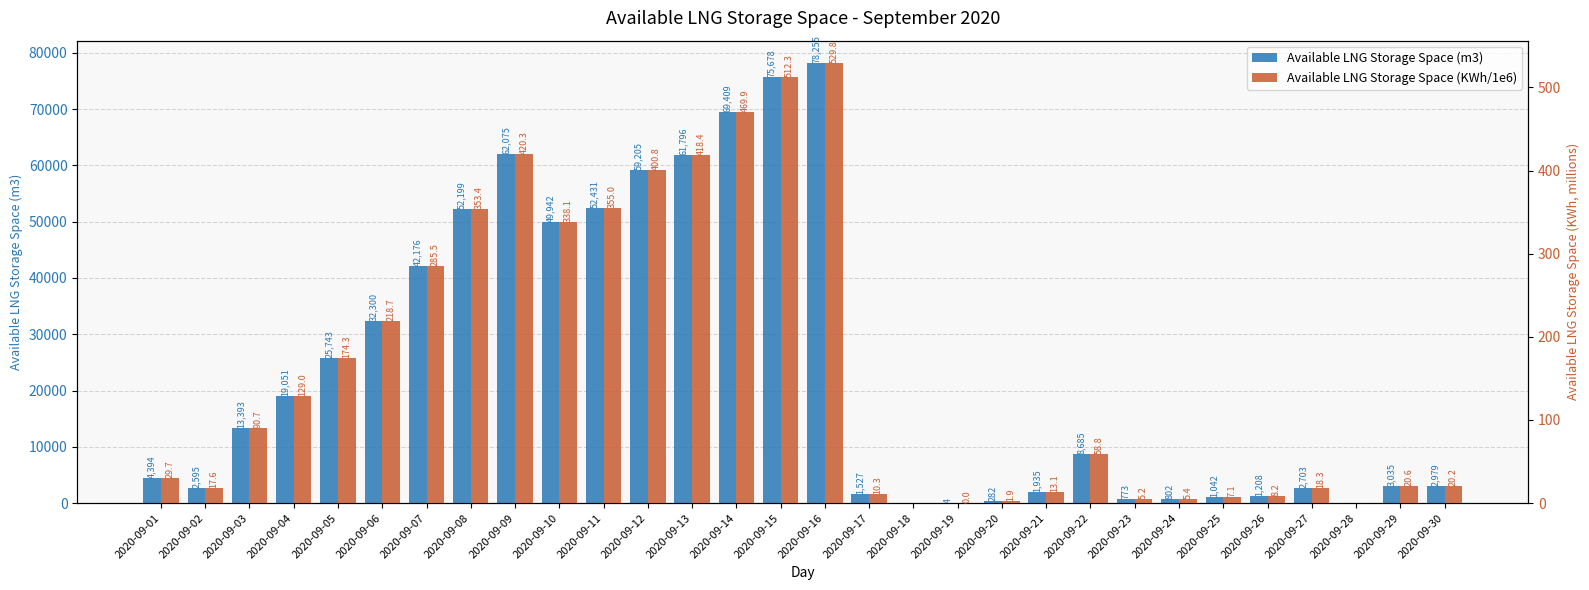

How many groups of bars are there?

30